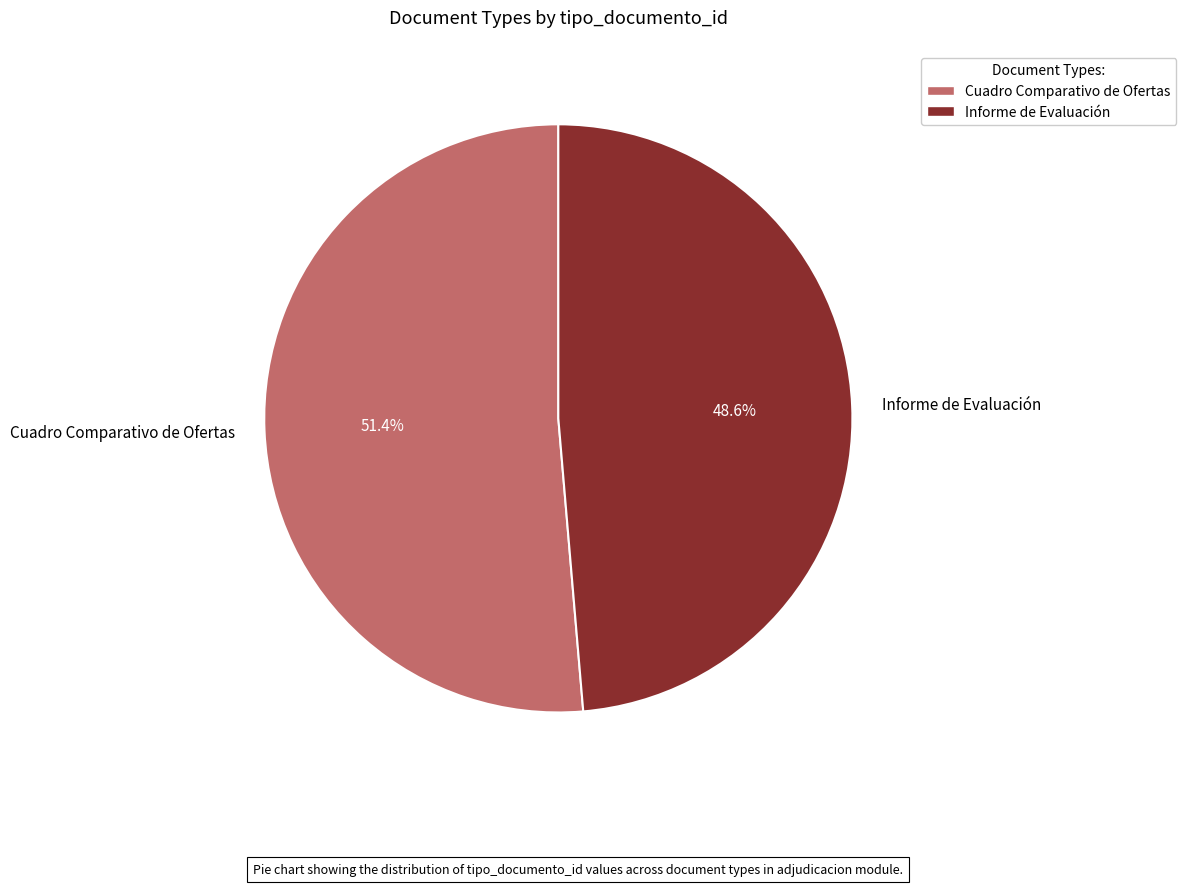

Does any single category account for the majority?

Yes